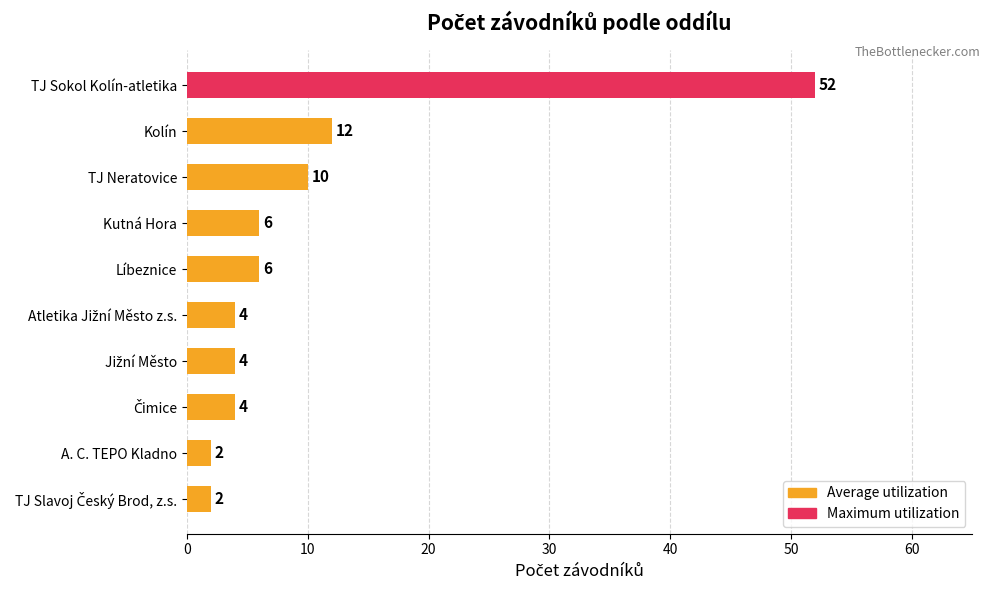

What position from the bottom is Líbeznice?

6